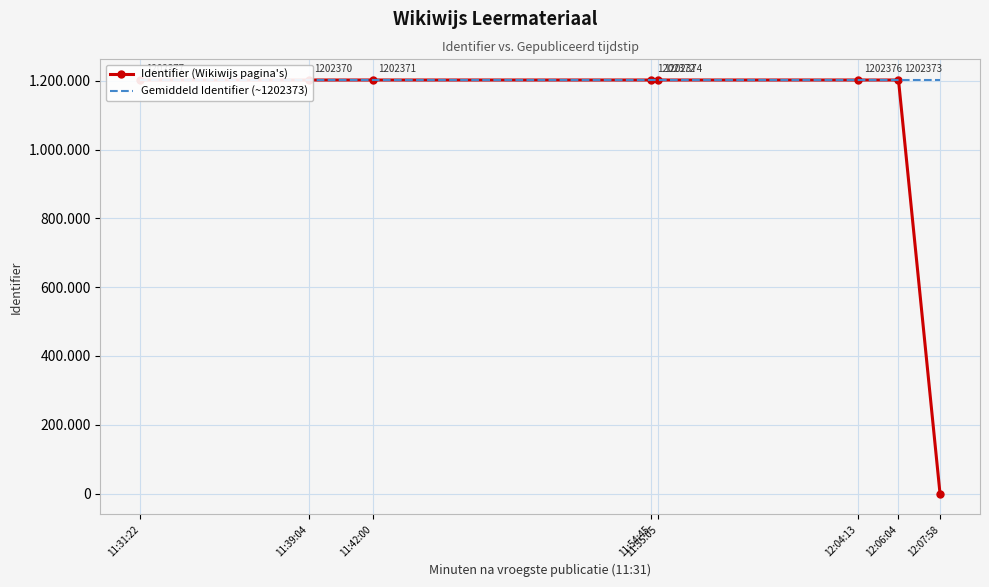

Reading left to right, what are all the values shown in this chart?

Identifier (Wikiwijs pagina's): 1202377	1202370	1202371	1202372	1202374	1202376	1202373	0
Gemiddeld Identifier (~1202373): 1202373	1202373	1202373	1202373	1202373	1202373	1202373	1202373